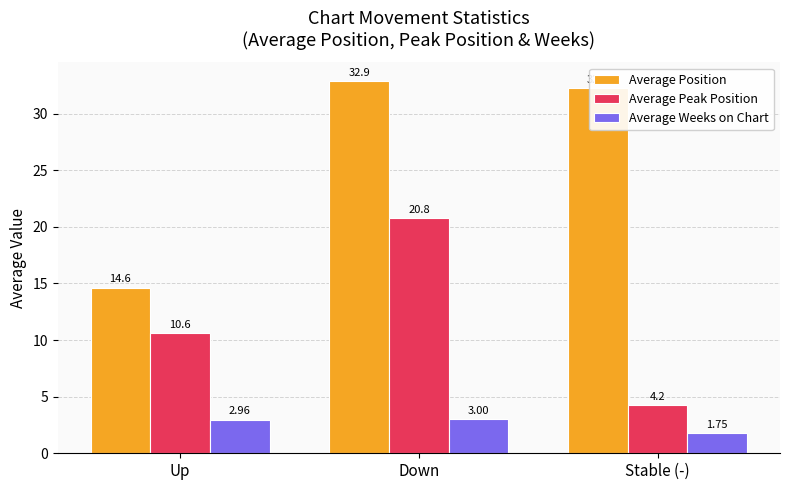

Rank the series at Stable (-) from lowest to highest value.

Average Weeks on Chart, Average Peak Position, Average Position